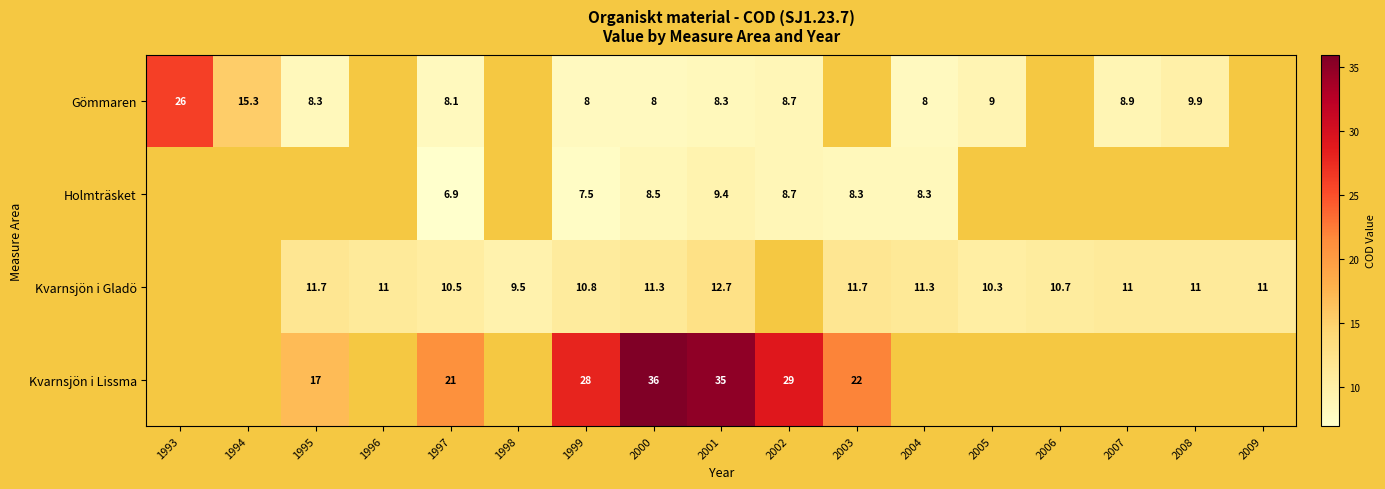

Is it true that Kvarnsjön i Gladö equals 10.3 at 2005?

True